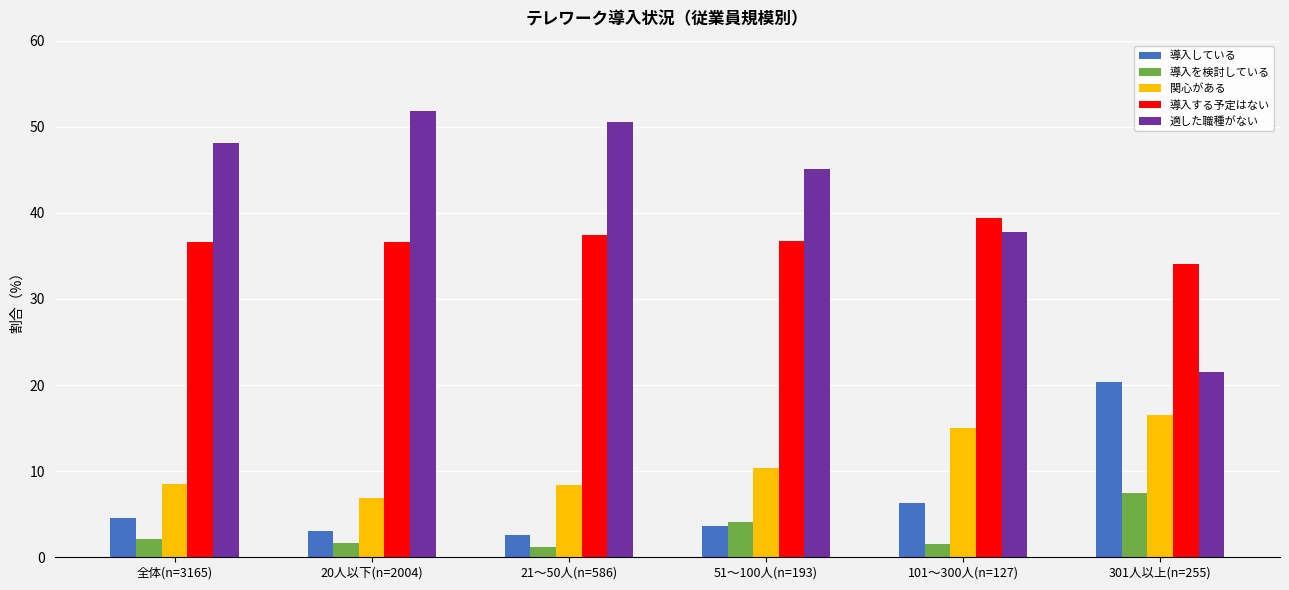

Rank the series by their maximum value, from lowest to highest.

導入を検討している, 関心がある, 導入している, 導入する予定はない, 適した職種がない